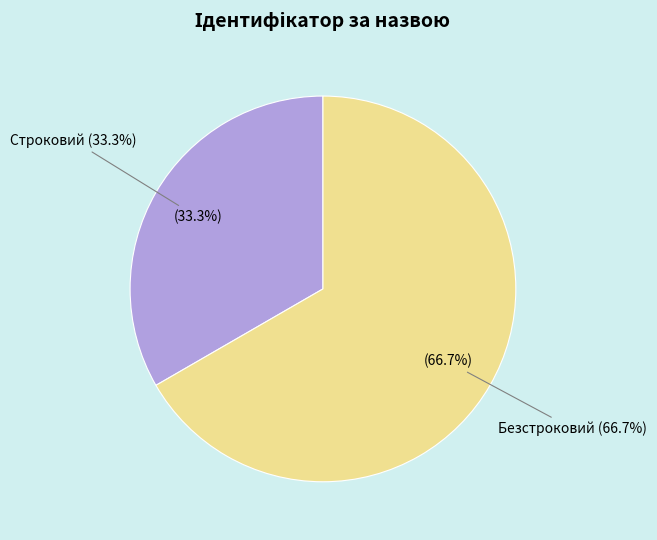

What is the largest slice in the pie chart?

Безстроковий